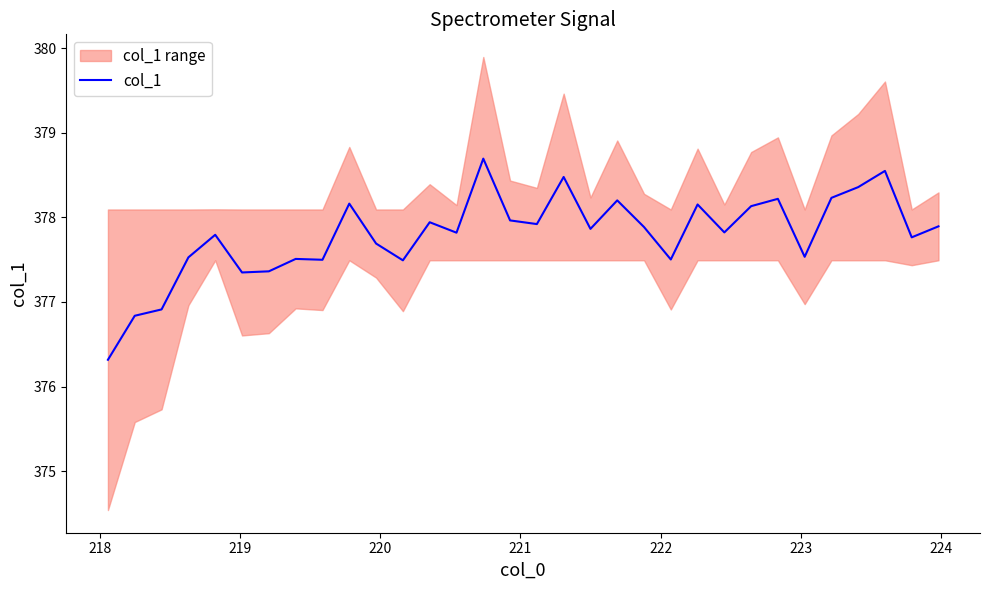

How many categories are shown in the chart?

32